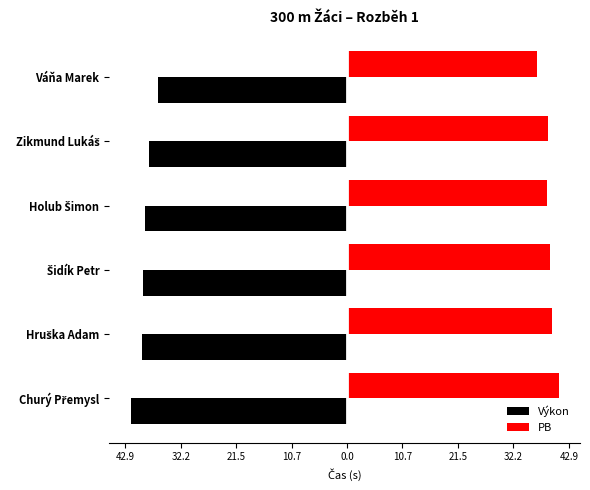

What are all the series names shown in the legend?

Výkon, PB